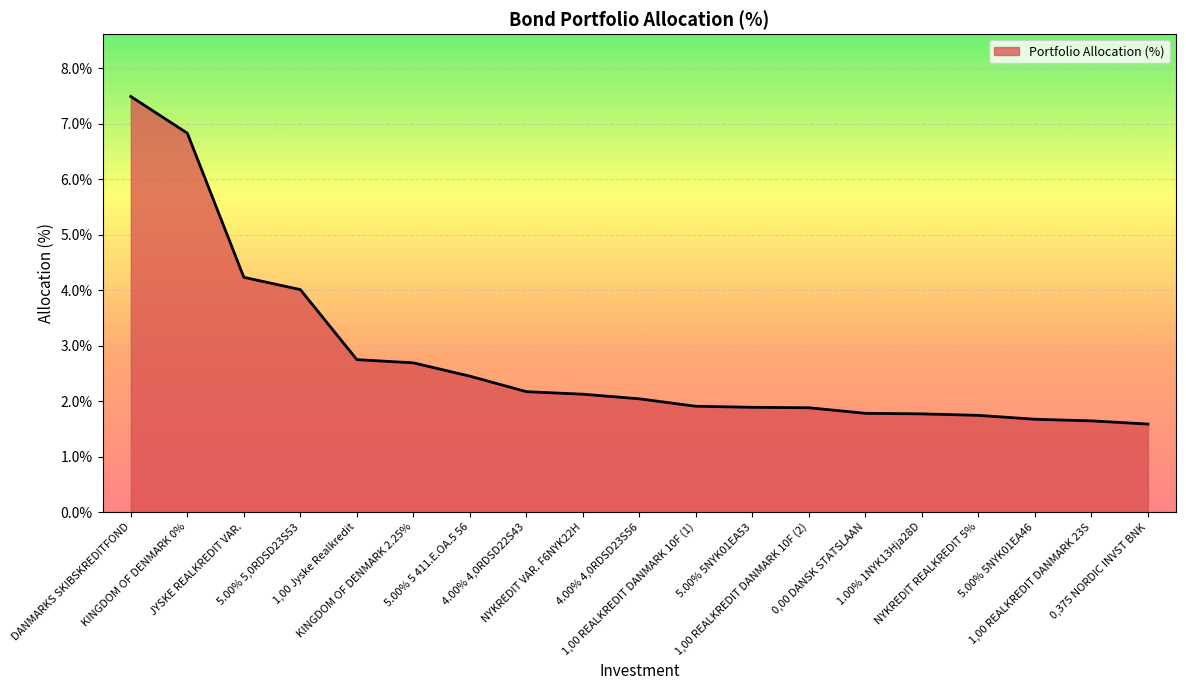

What is the difference between the maximum and minimum values?

5.9